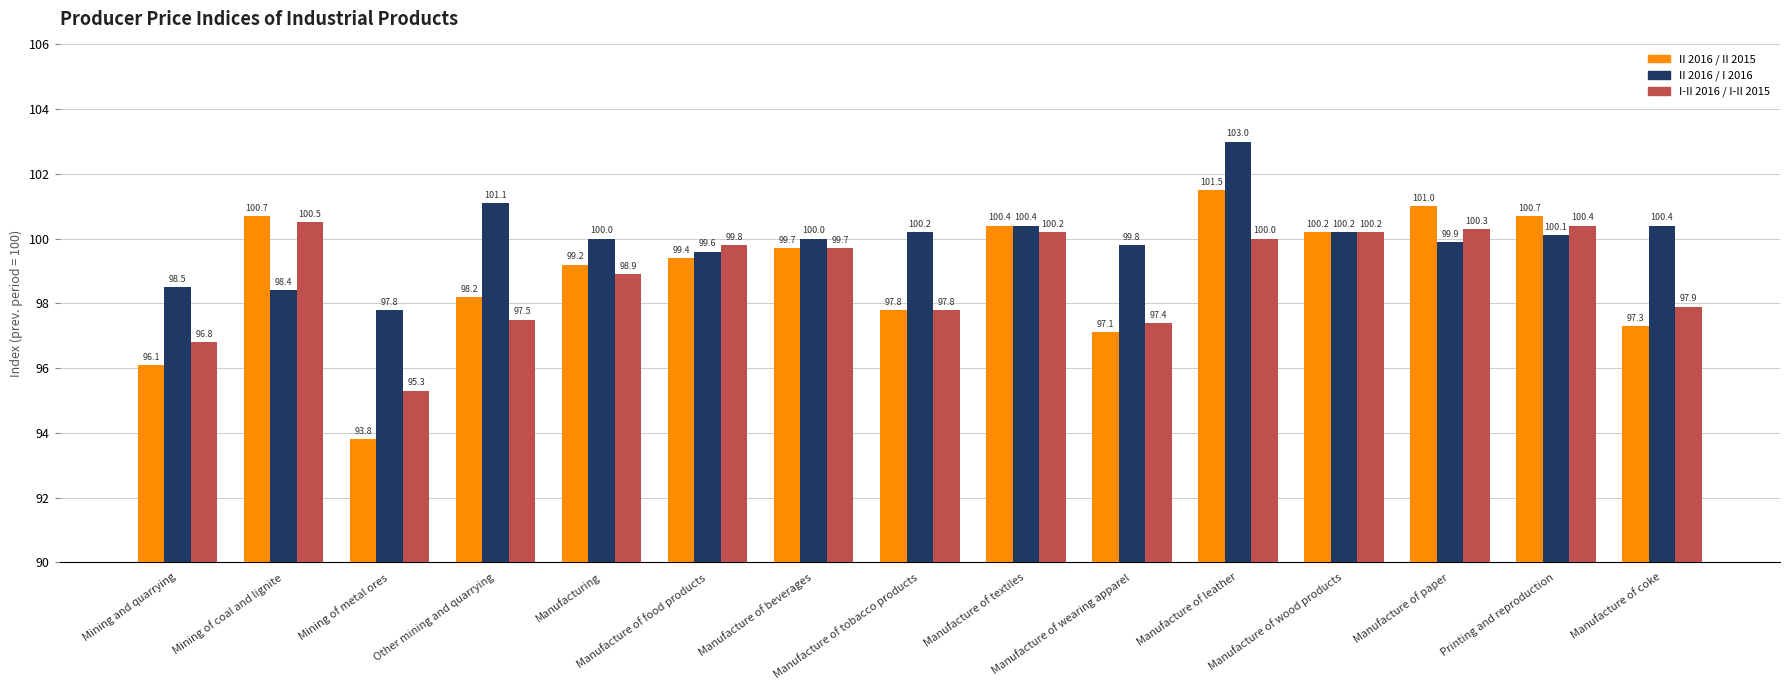

At how many categories does at least one series exceed 94?

15